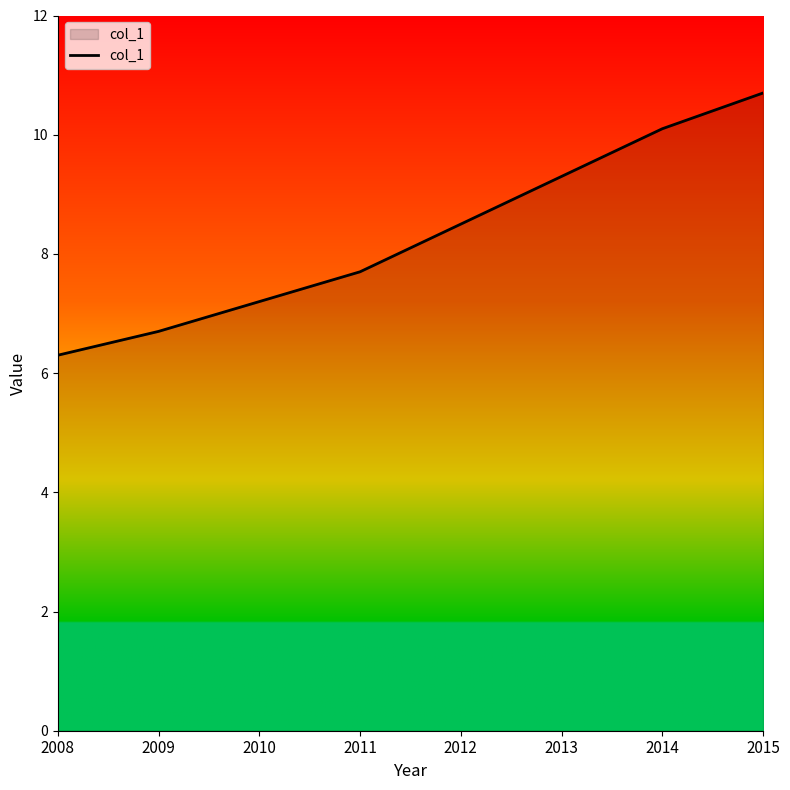

What is the sum of the values at 2012 and 2010?

15.7